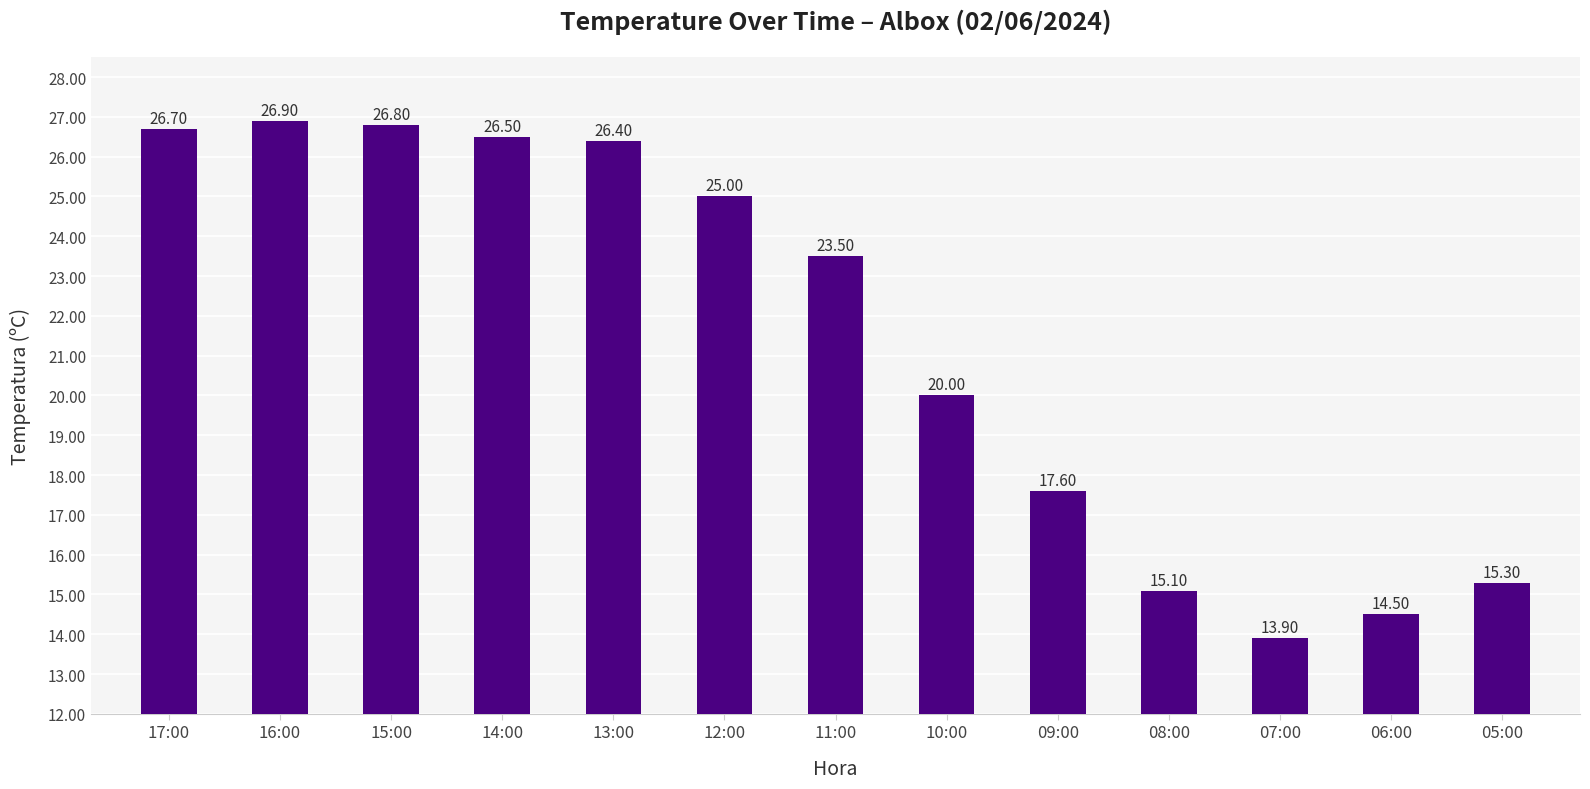

What is the label of the 11th bar from the left?

07:00